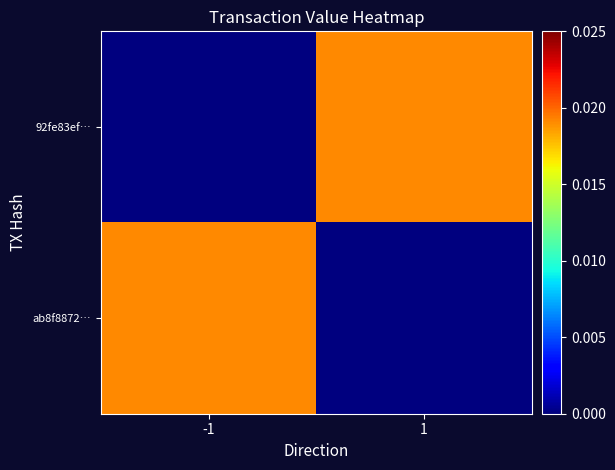

At how many categories does at least one series exceed 0?

2